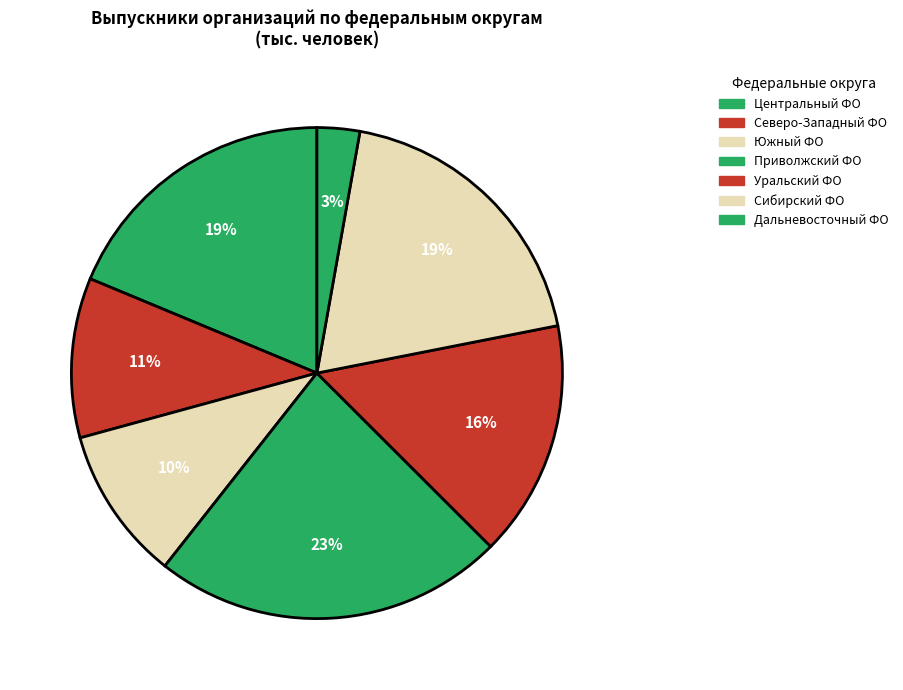

Is there any slice that represents more than half of the pie?

No